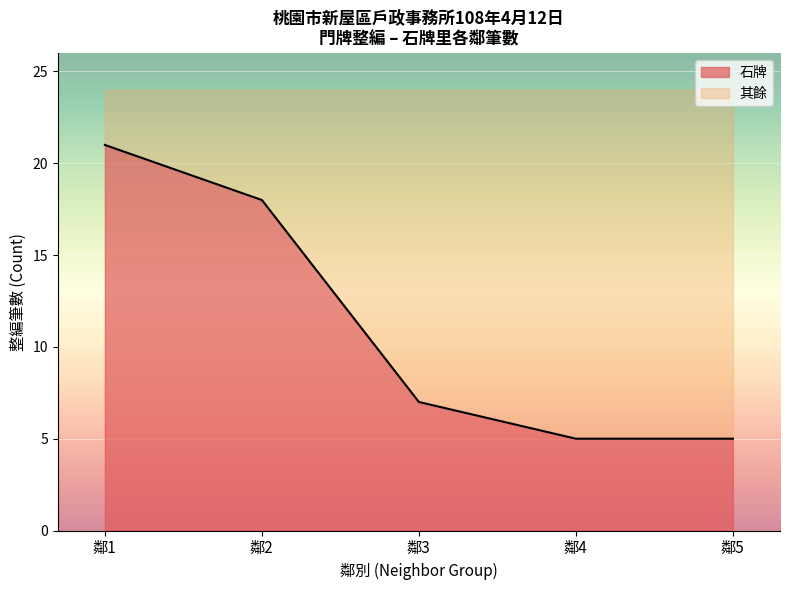

True or false: 鄰別計數 and 石牌 cross at least once.

False